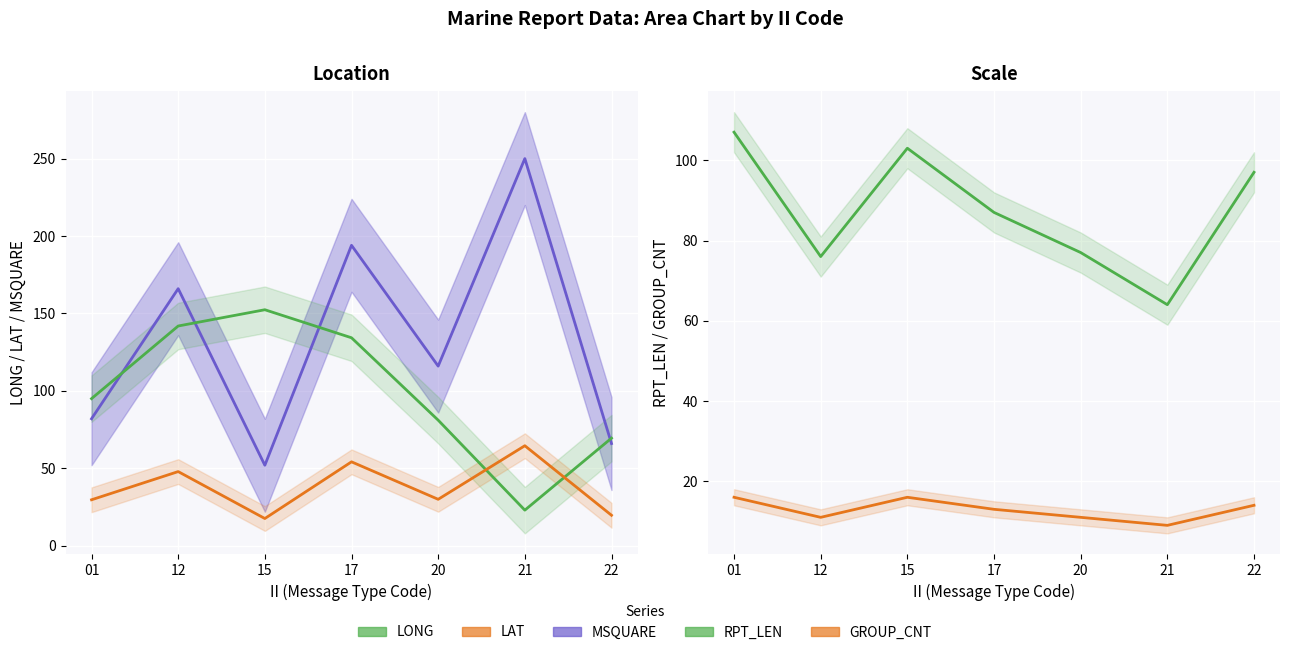

True or false: GROUP_CNT and MSQUARE cross at least once.

False